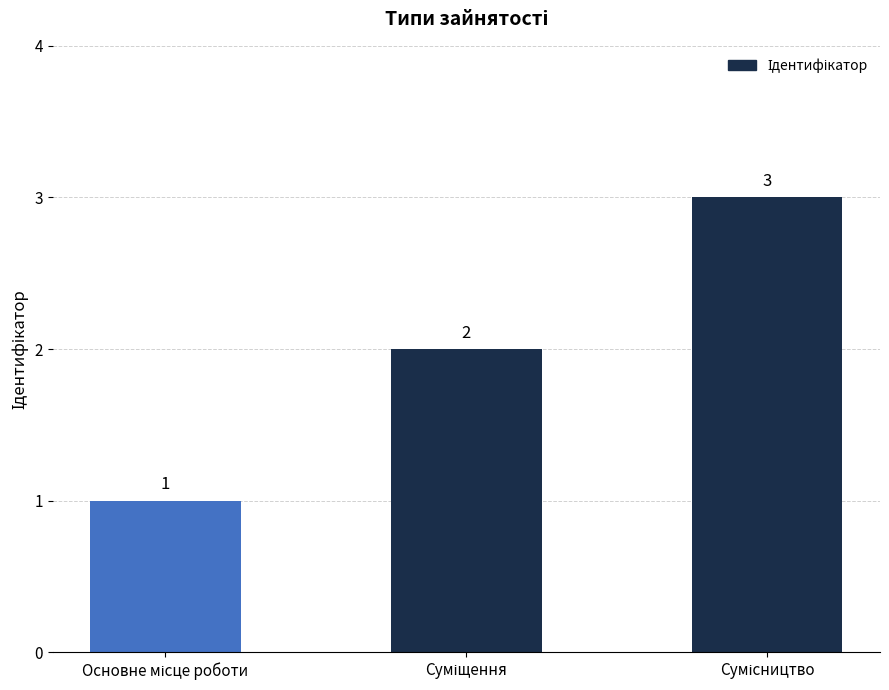

Reading left to right, transcribe all the data shown in this chart.

1	2	3